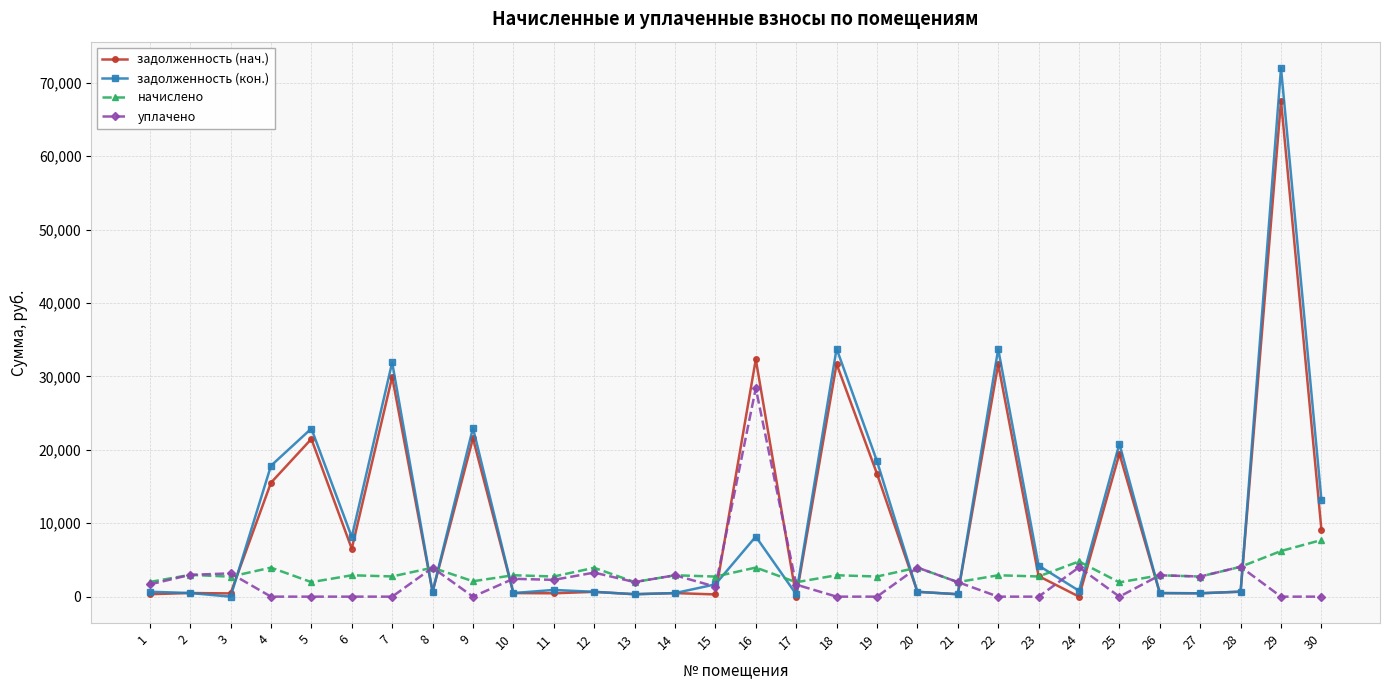

Count the number of categories in the chart.

30